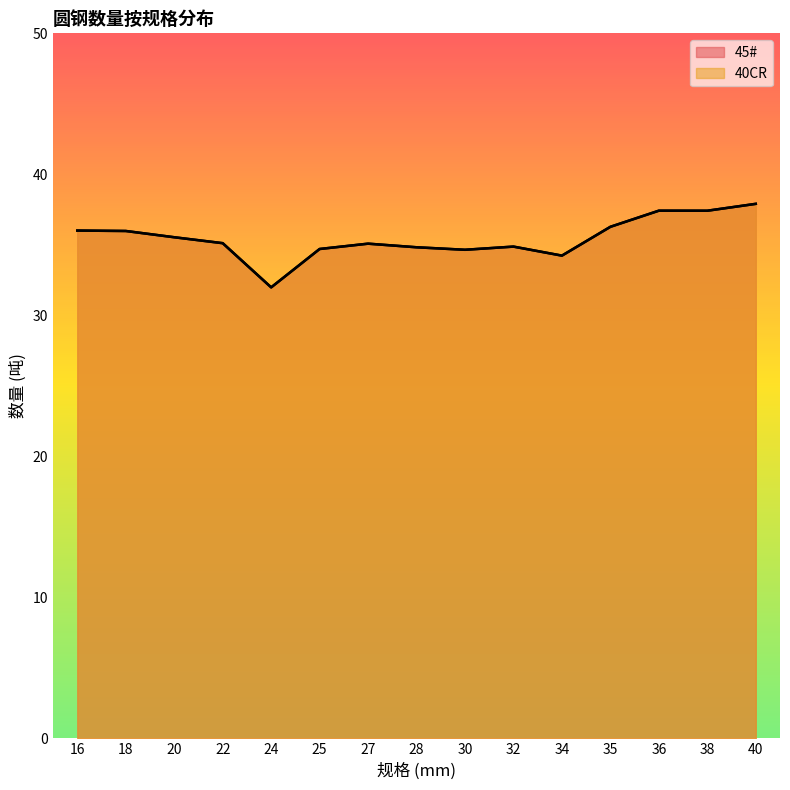

Reading right to left, what are all the values shown in this chart?

45#: 37.9	37.4	37.4	36.3	34.2	34.9	34.7	34.8	35.1	34.7	32.0	35.1	35.5	36.0	36.0
40CR: 37.9	37.4	37.4	36.3	34.2	34.9	34.7	34.8	35.1	34.7	32.0	35.1	35.5	36.0	36.0